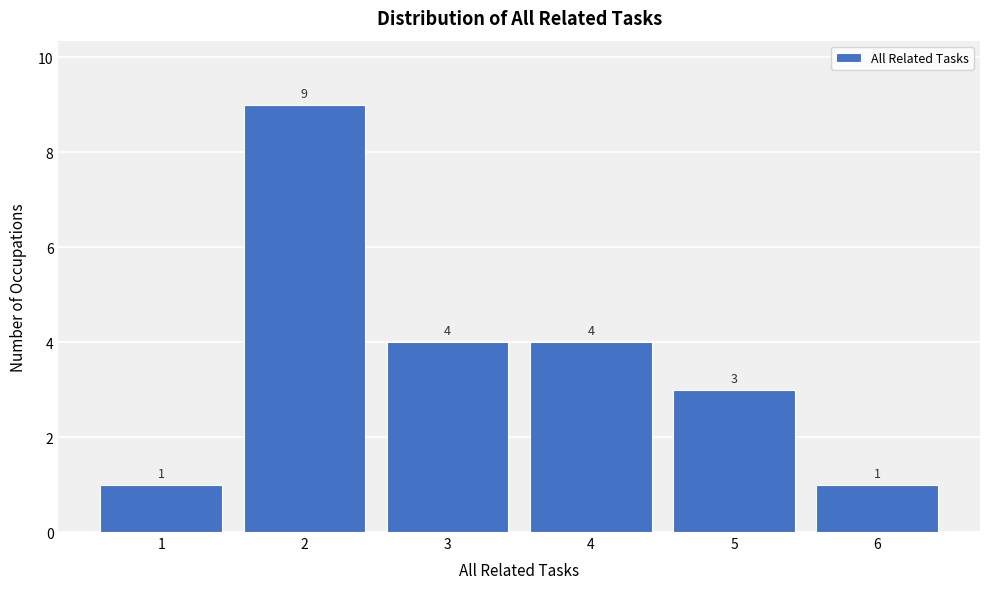

Reading right to left, transcribe all the data shown in this chart.

6=1	5=3	4=4	3=4	2=9	1=1